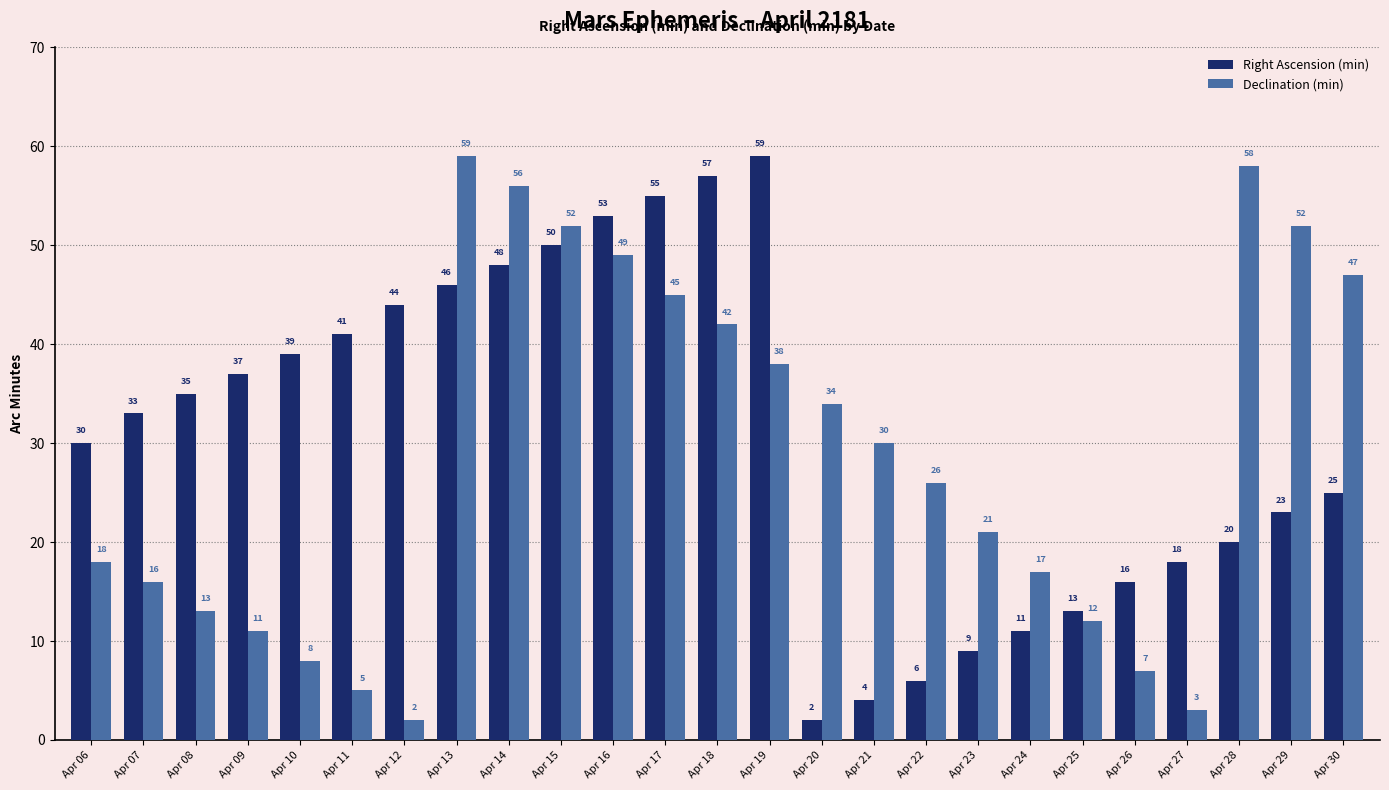

What value does the Right Ascension (min) series have at Apr 15, to the nearest 5?

50